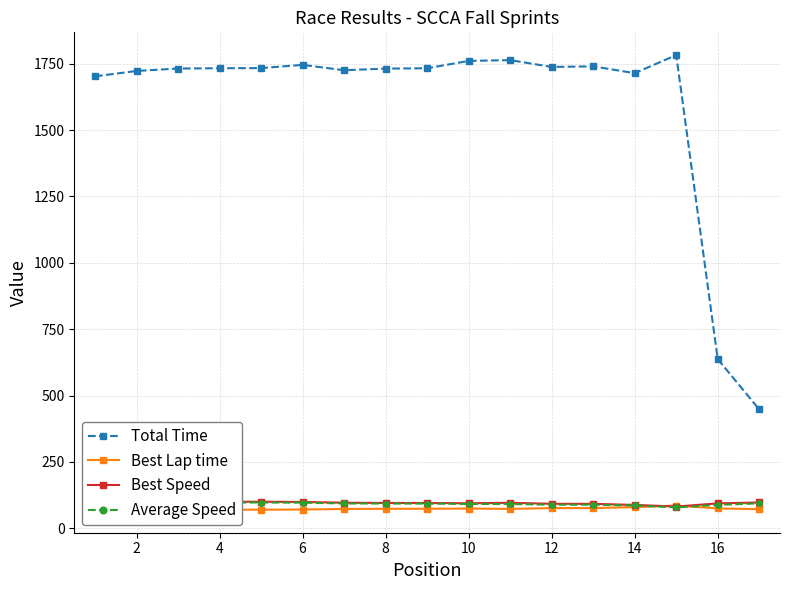

Where does the Best Lap time series first go above 73?

14